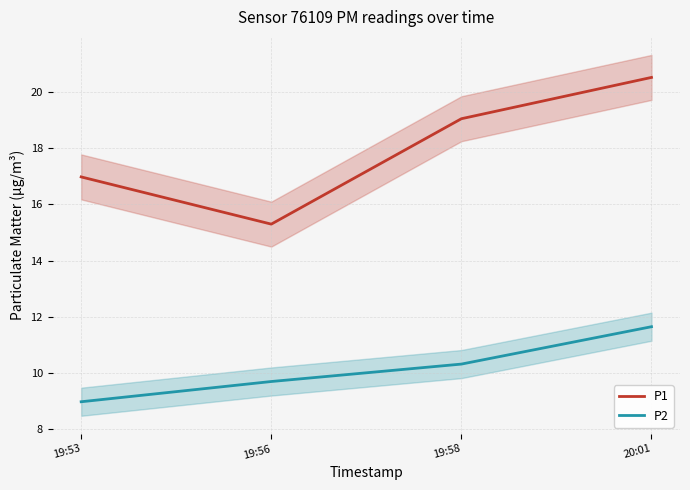

What is the value of the P2 point at the 1st from the left?

9.0